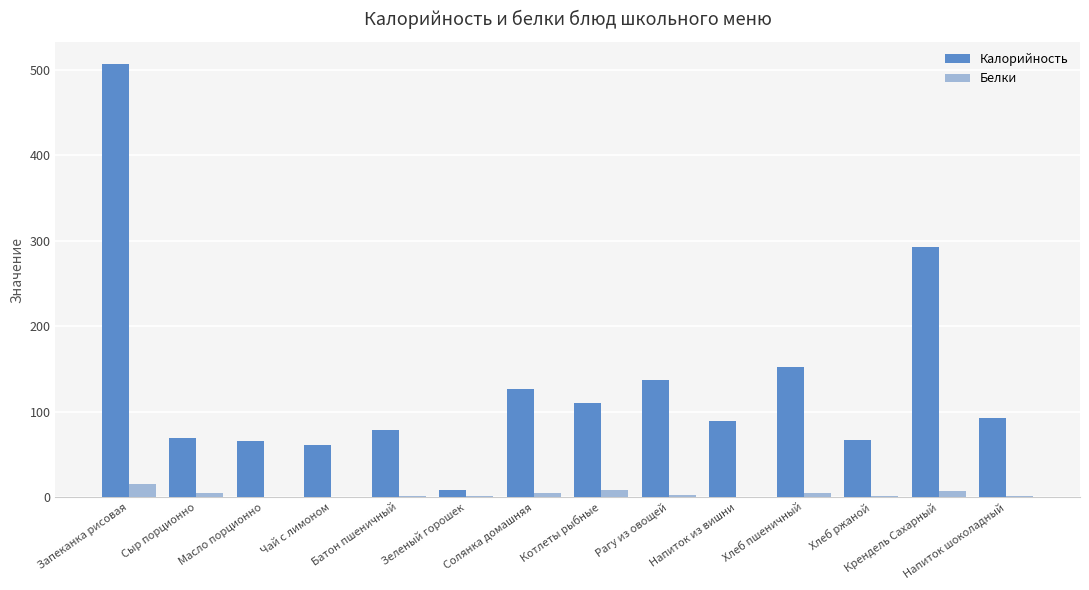

What is the sum of all Белки values?

55